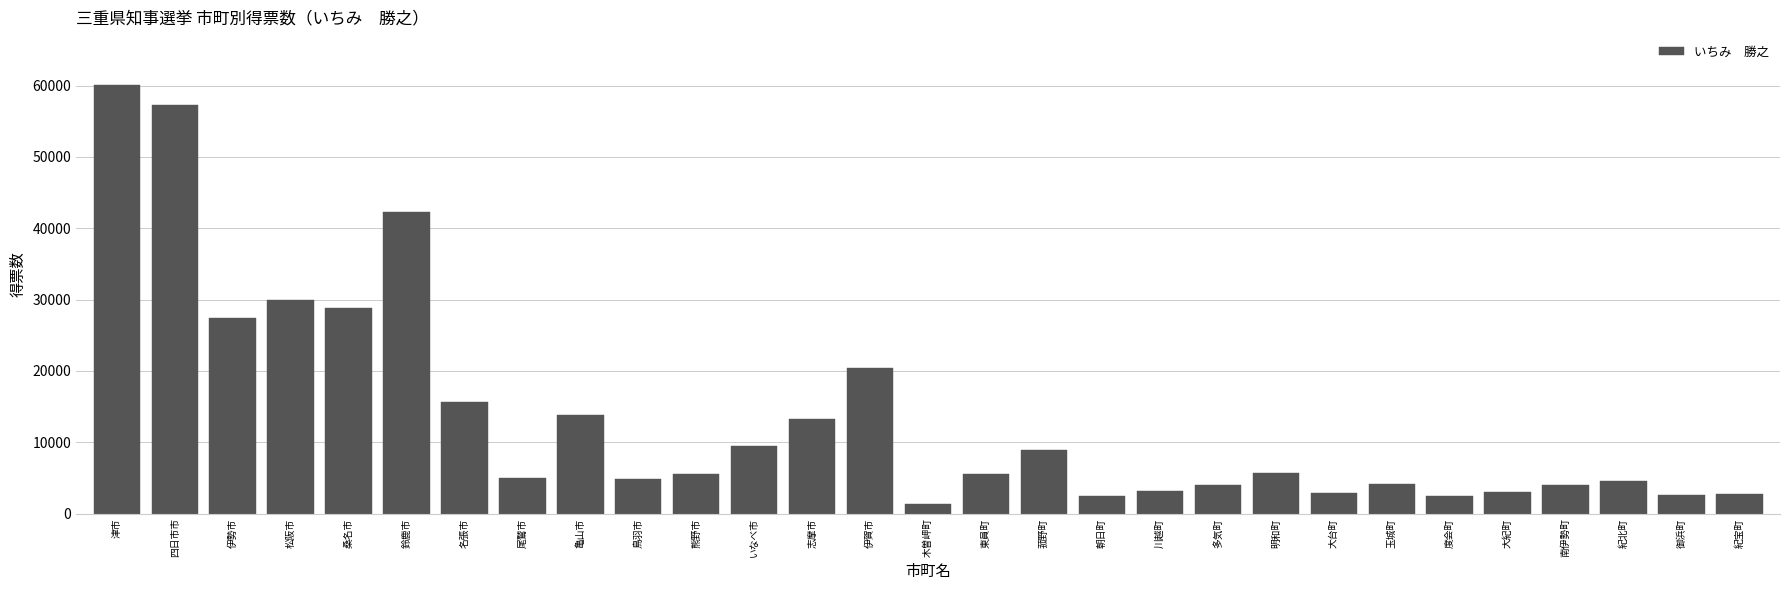

What is the ratio of the value at 御浜町 to the value at 大台町?

0.9